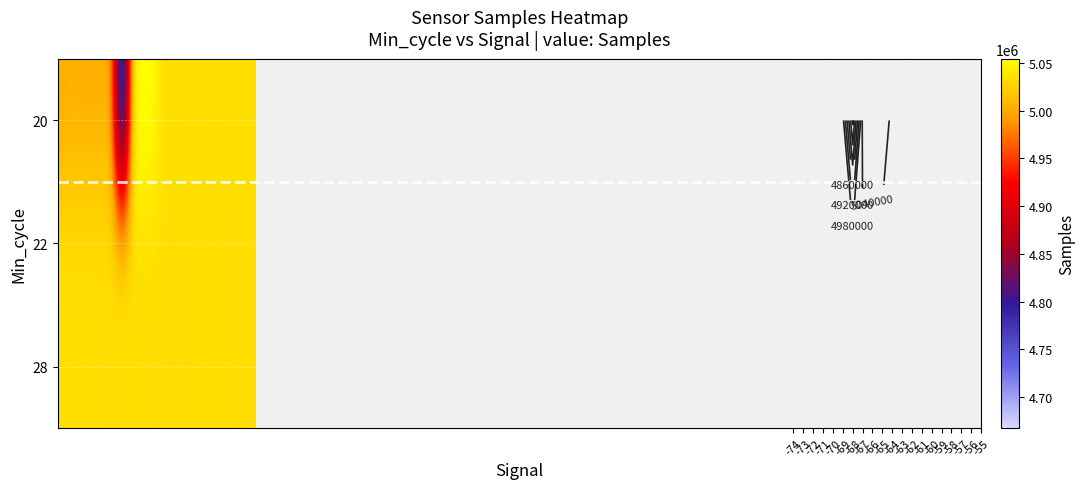

How many values in the 22 series are below 5033188?

10